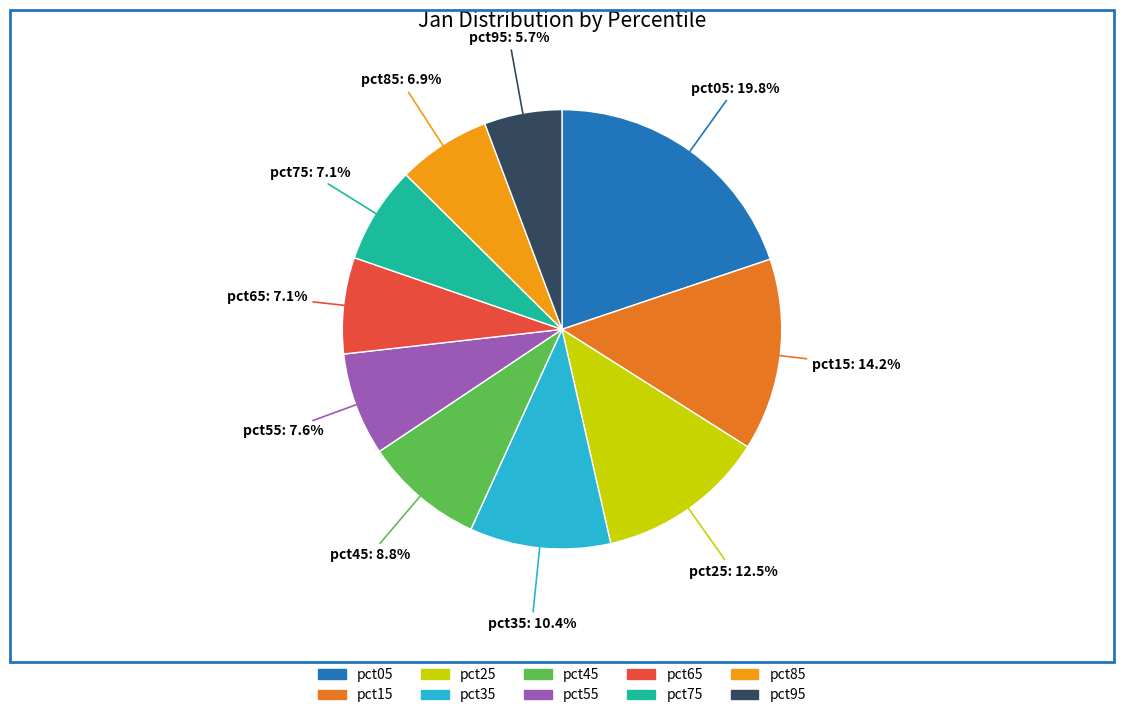

What percentage do pct55 and pct05 together represent?

27.4%